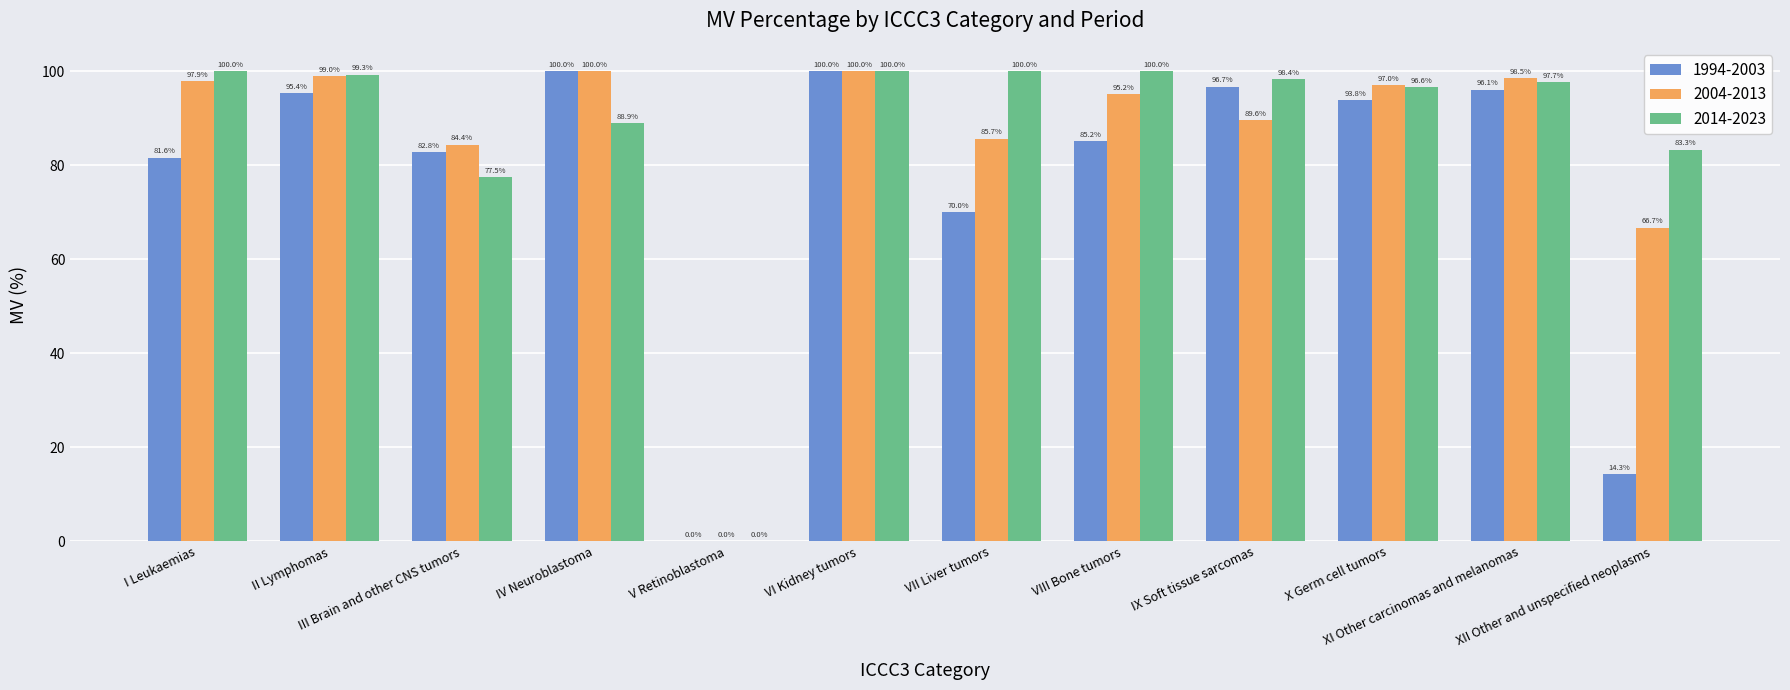

What is the maximum value shown in the chart?

100.0